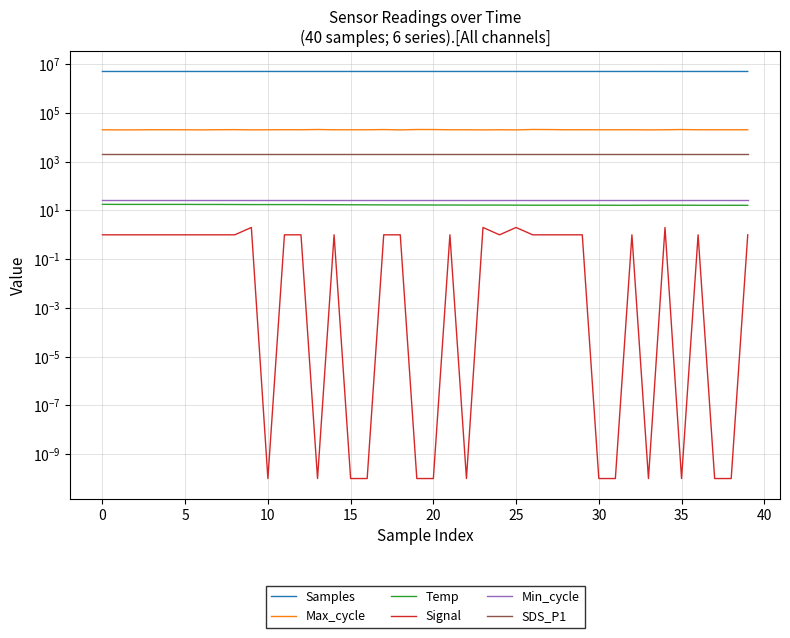

What is the average value of the Samples series?

5034006.8